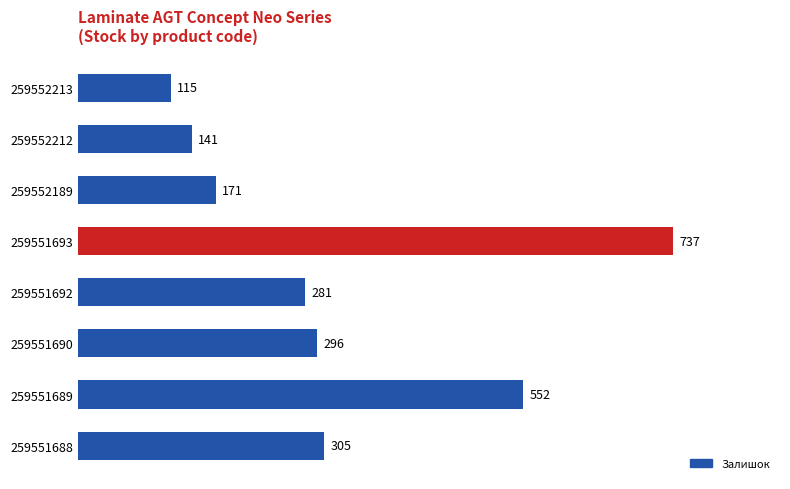

What is the difference between the values at 259551688 and 259552189?

134